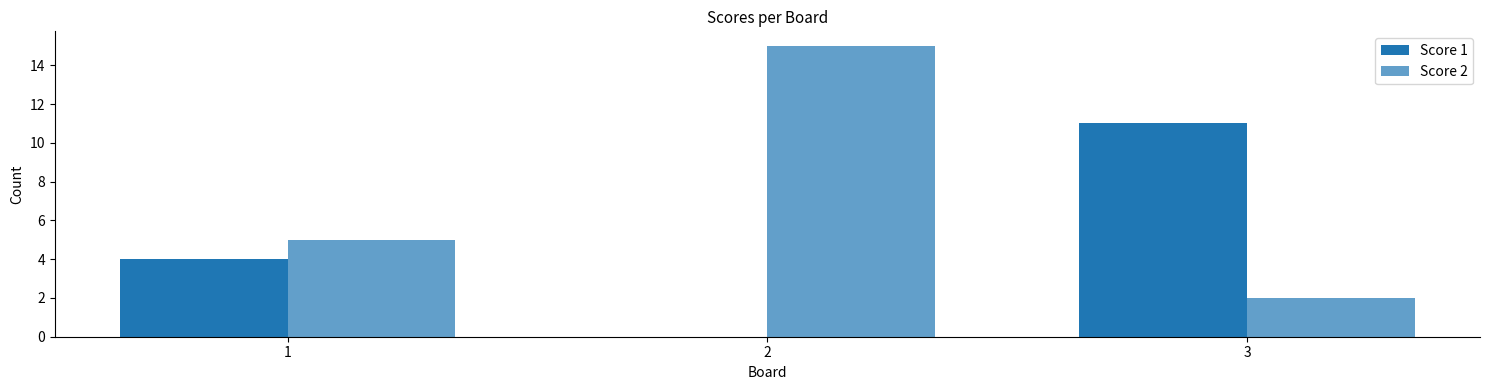

How many groups of bars are there?

3